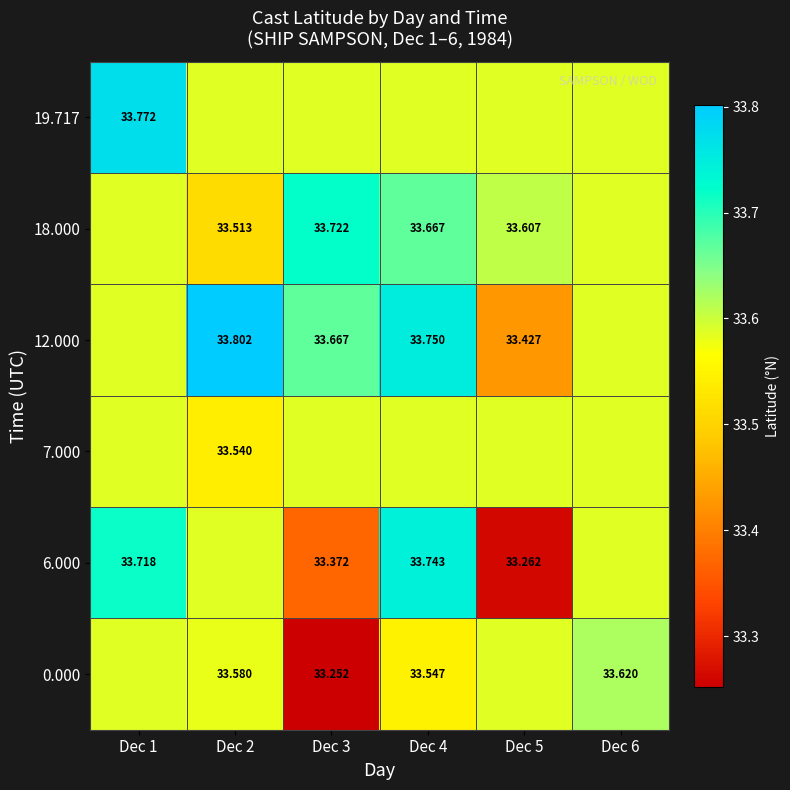

The 12.000 series shows 58.7 at Dec 5. True or false?

False